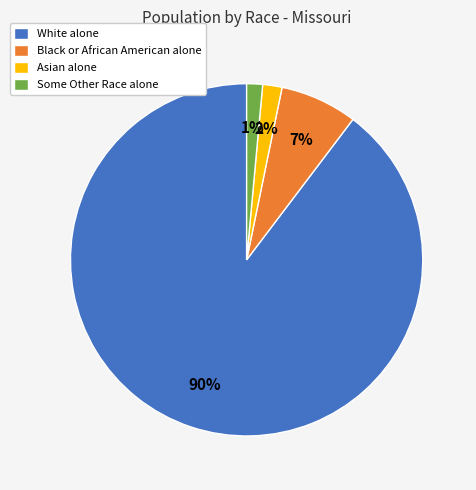

To the nearest percent, what is the combined percentage of Some Other Race alone and Asian alone?

3%